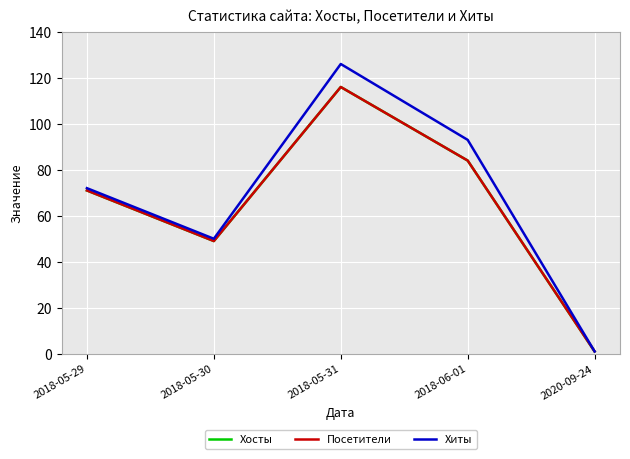

Which label corresponds to the largest value in the chart?

2018-05-31